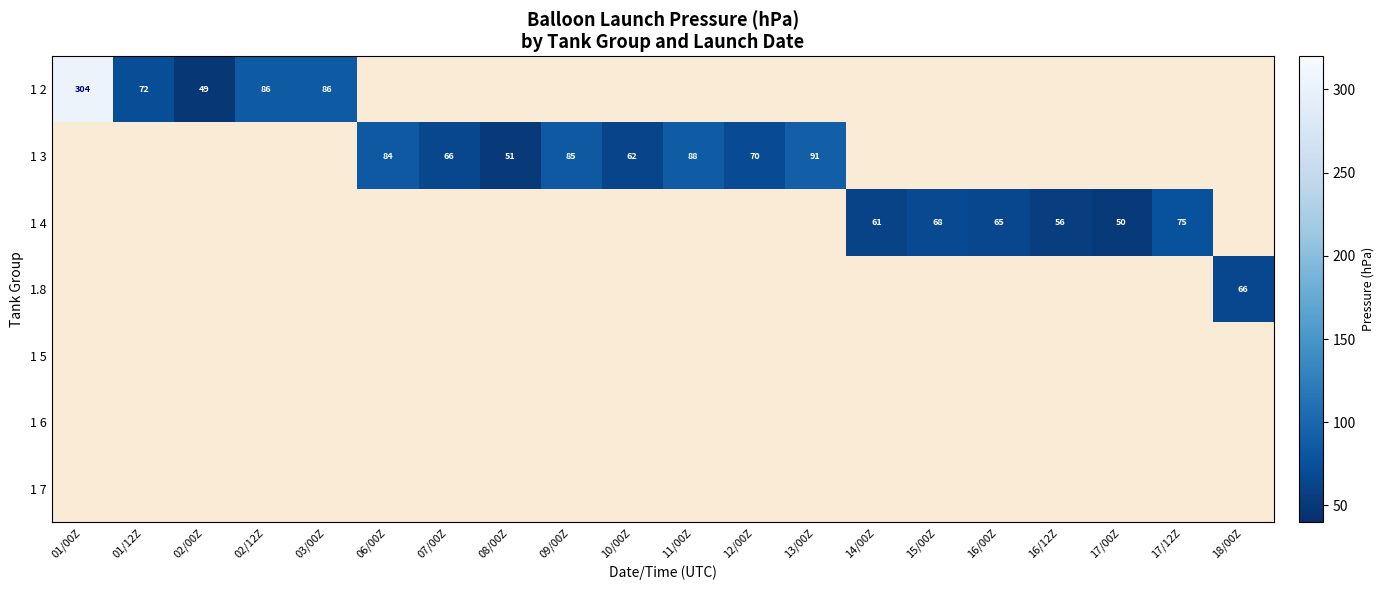

Count the number of categories in the chart.

20